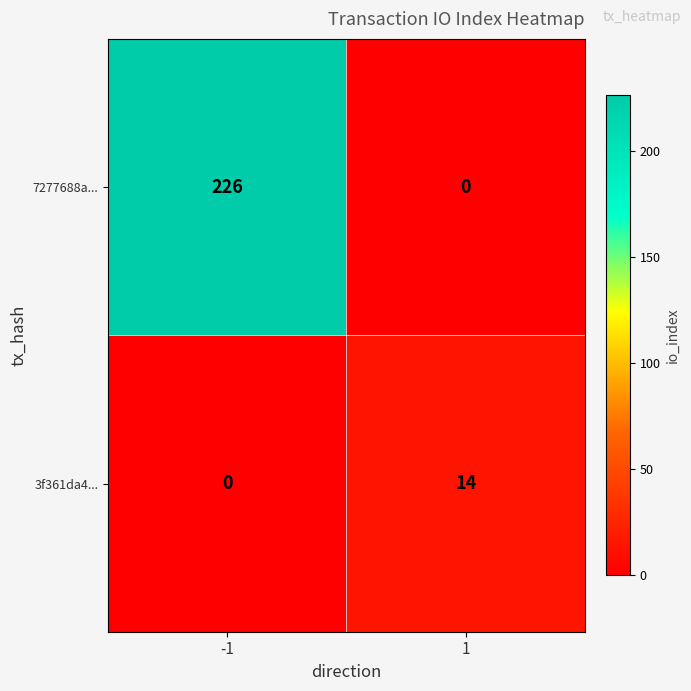

List the series in order of their peak value, lowest first.

3f361da4..., 7277688a...